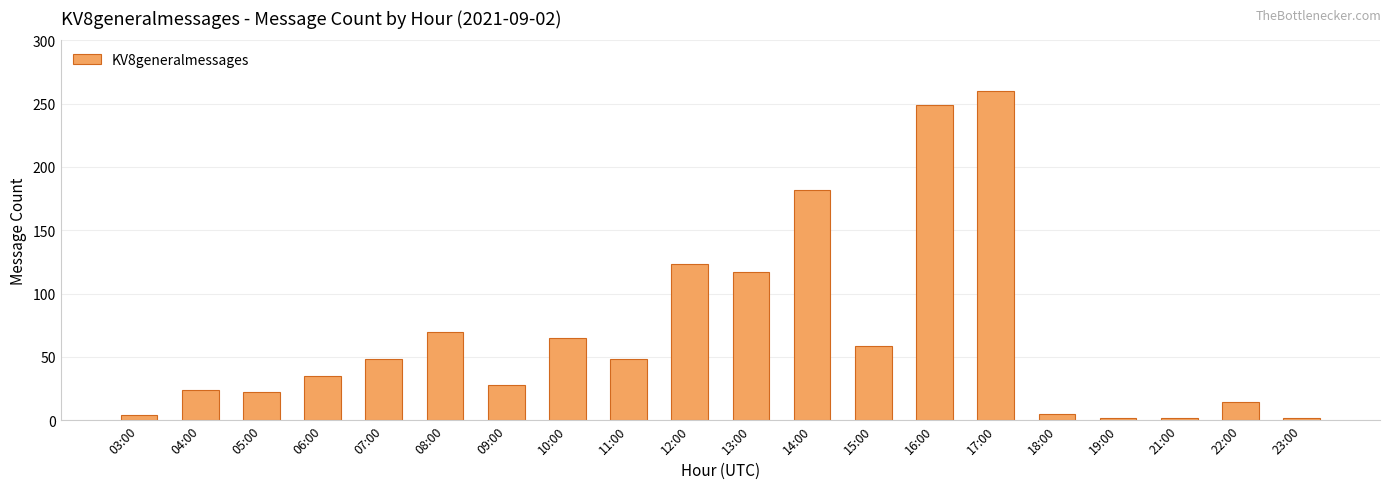

Does the chart contain any negative values?

No